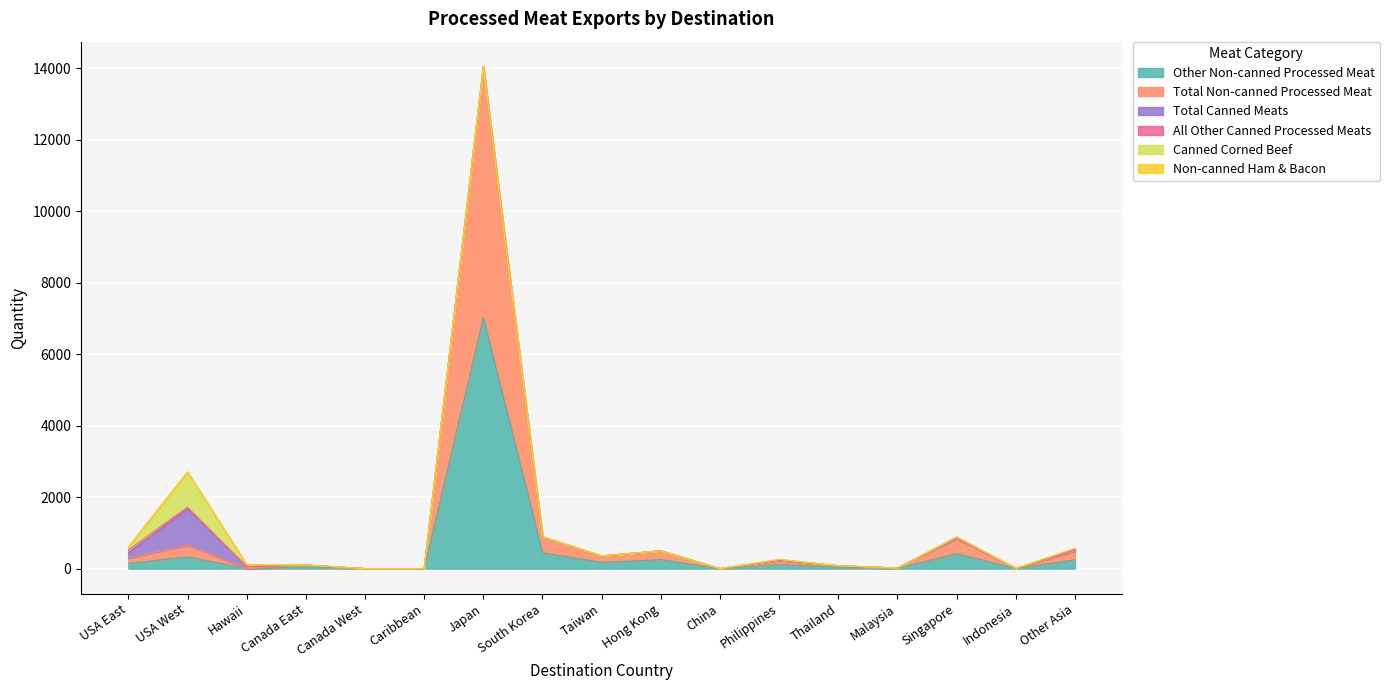

What is the difference between the highest and lowest values at Hawaii?

55.3